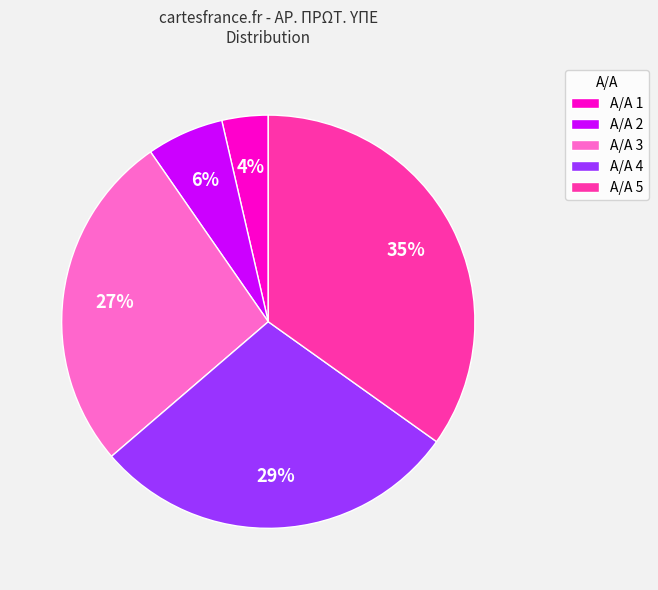

Is it true that Α/Α 1 is 4% of the pie?

True